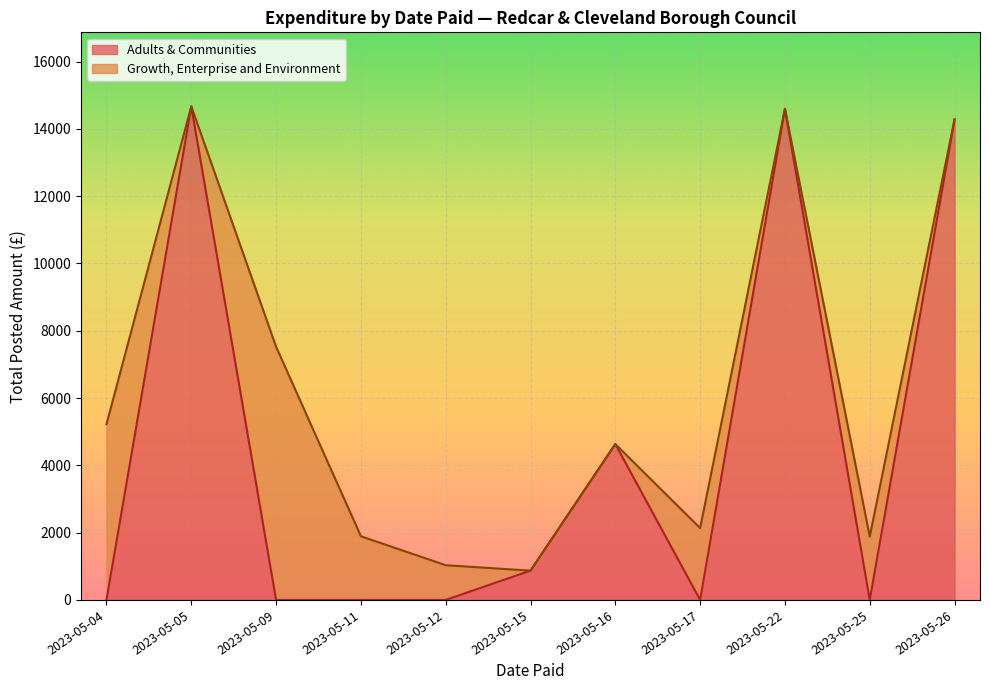

What is the highest value of the Adults & Communities series?

14669.2